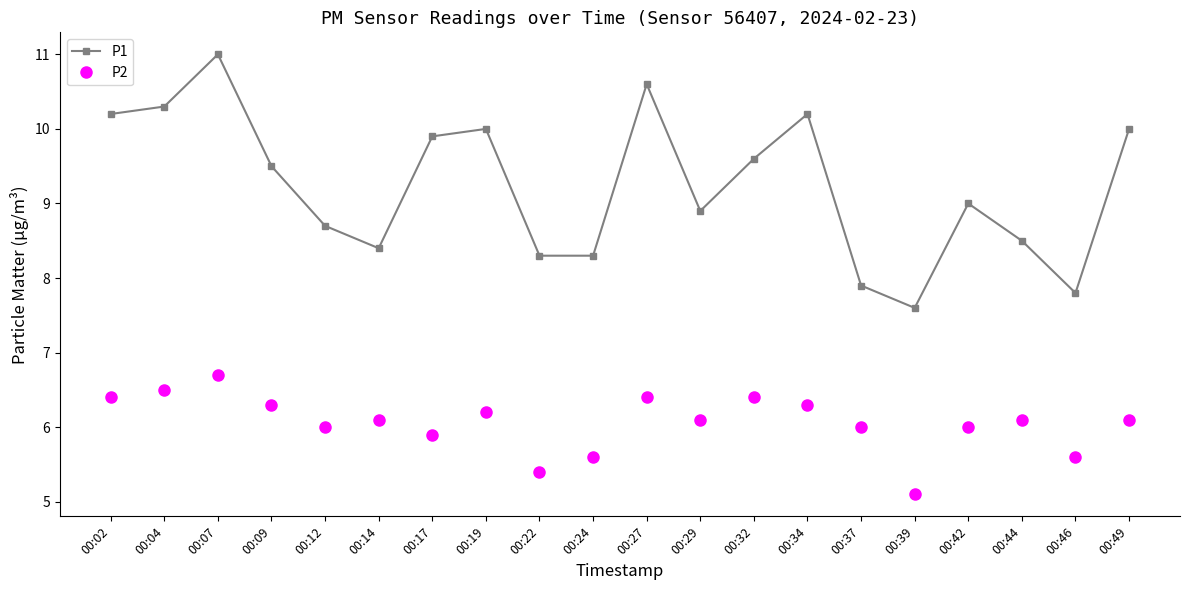

True or false: P1 has more than 2 points higher than both neighbors.

True